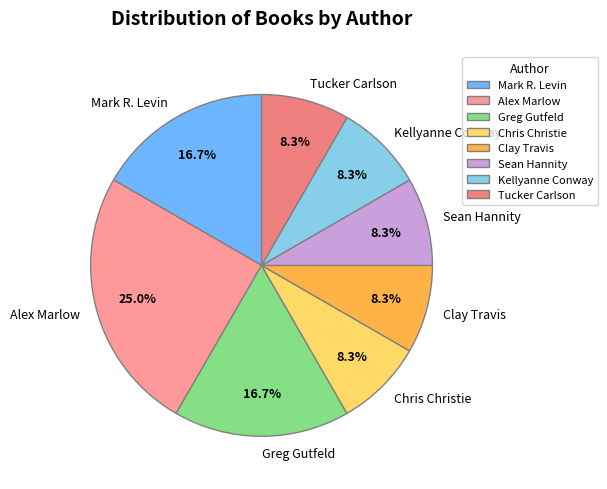

Between Tucker Carlson and Clay Travis, which is larger?

Tucker Carlson